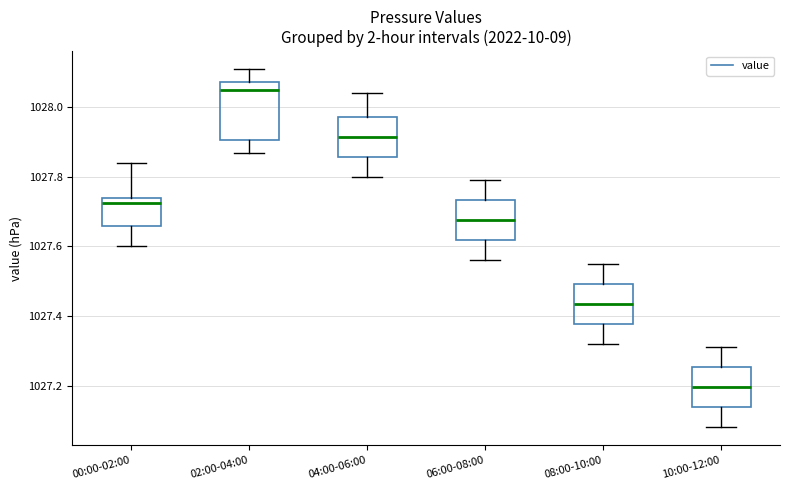

Reading left to right, read every box against the y-axis: the position of its median line, the range the box covers, and the ends of its whiskers. The values are not printed on the chart, so give them approximately, as read against the axis.

00:00-02:00: median 1027.72, box 1027.66 to 1027.74, whiskers 1027.60 to 1027.84
02:00-04:00: median 1028.06, box 1027.90 to 1028.08, whiskers 1027.88 to 1028.12
04:00-06:00: median 1027.92, box 1027.86 to 1027.98, whiskers 1027.80 to 1028.04
06:00-08:00: median 1027.68, box 1027.62 to 1027.74, whiskers 1027.56 to 1027.80
08:00-10:00: median 1027.44, box 1027.38 to 1027.50, whiskers 1027.32 to 1027.56
10:00-12:00: median 1027.20, box 1027.14 to 1027.26, whiskers 1027.08 to 1027.32